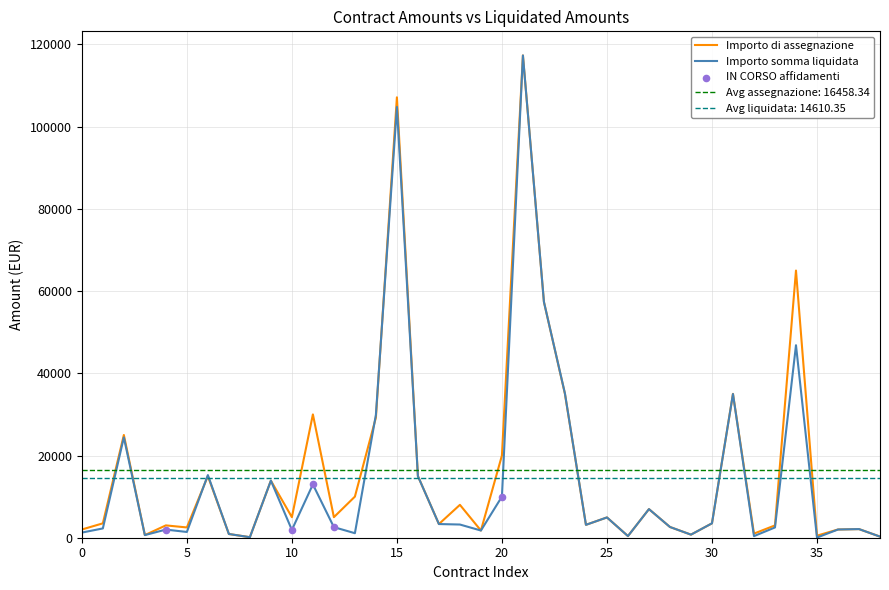

Which series has the largest Y range (max minus min)?

Importo somma liquidata